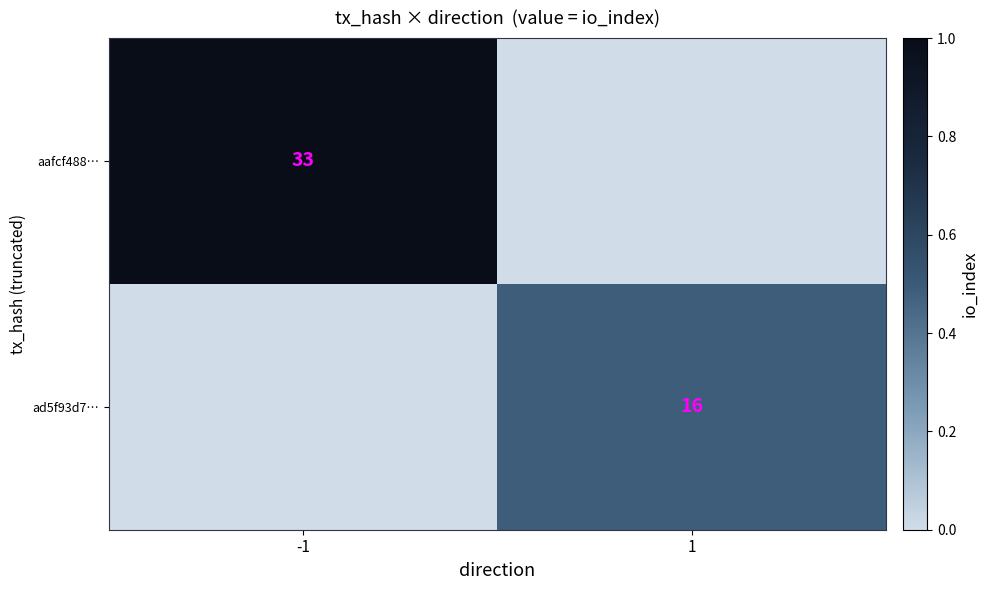

The value of ad5f93d7… at 1 is 24. True or false?

False